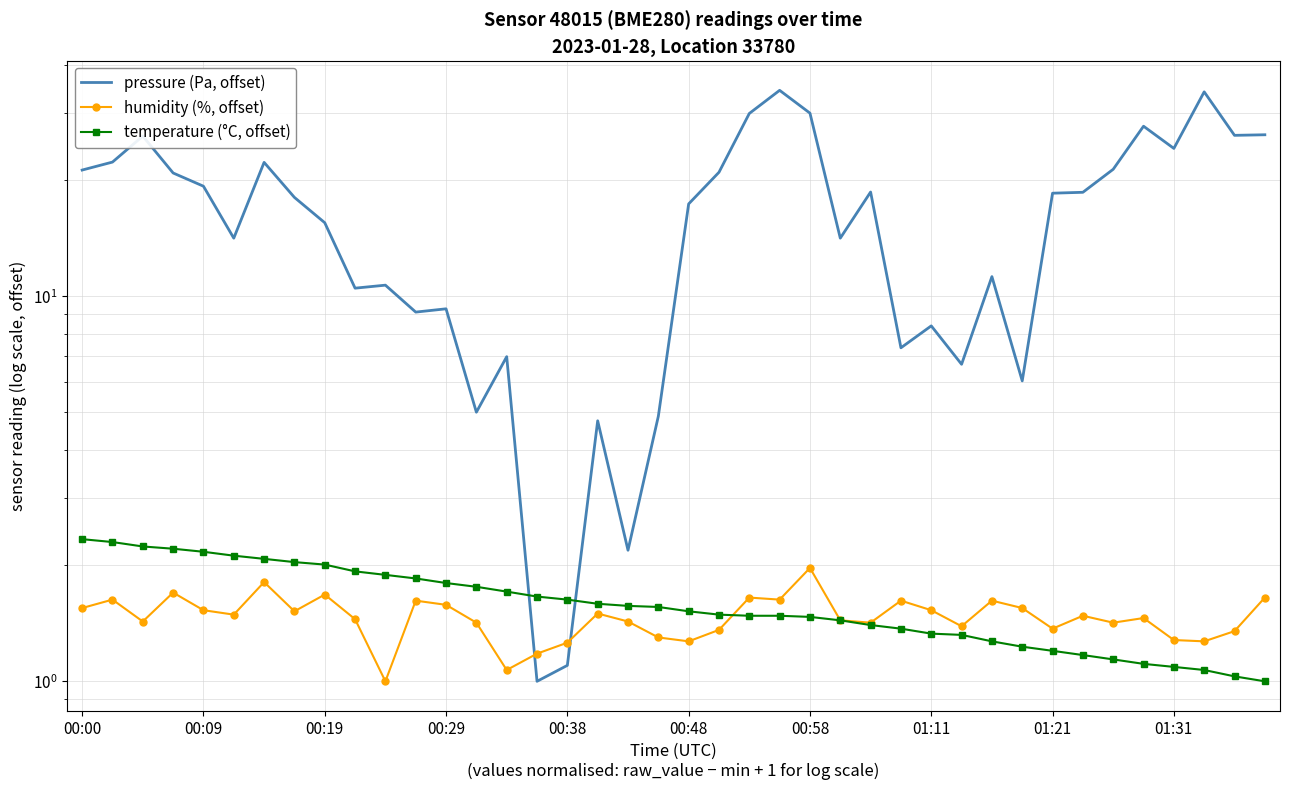

What is the difference between the maximum and minimum values in the pressure (Pa, offset) series?

33.3